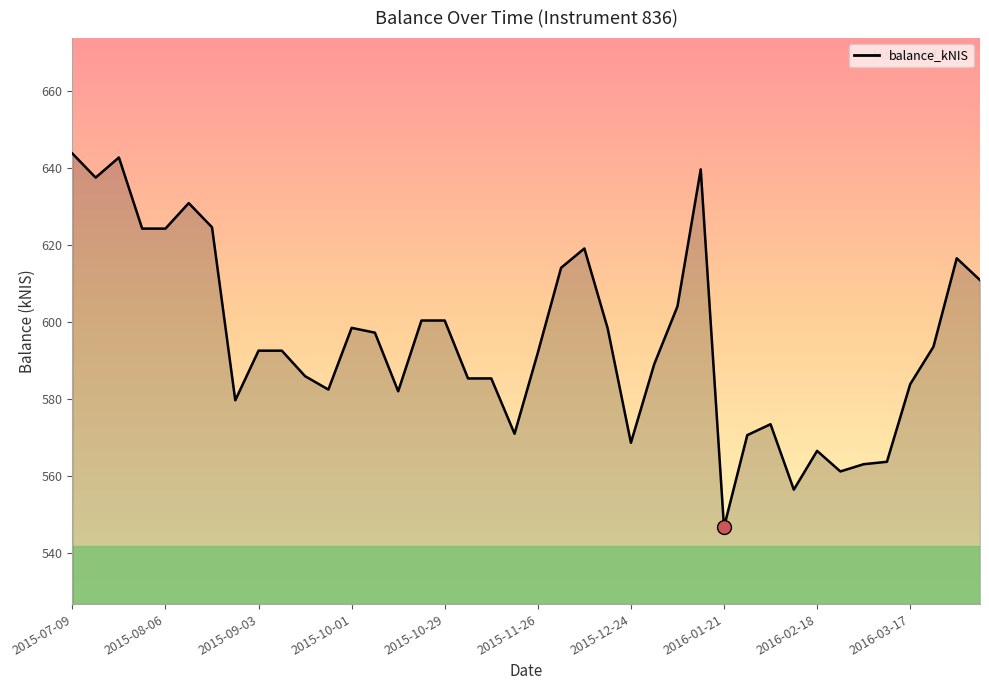

True or false: the data has more than 2 interior local peaks.

True